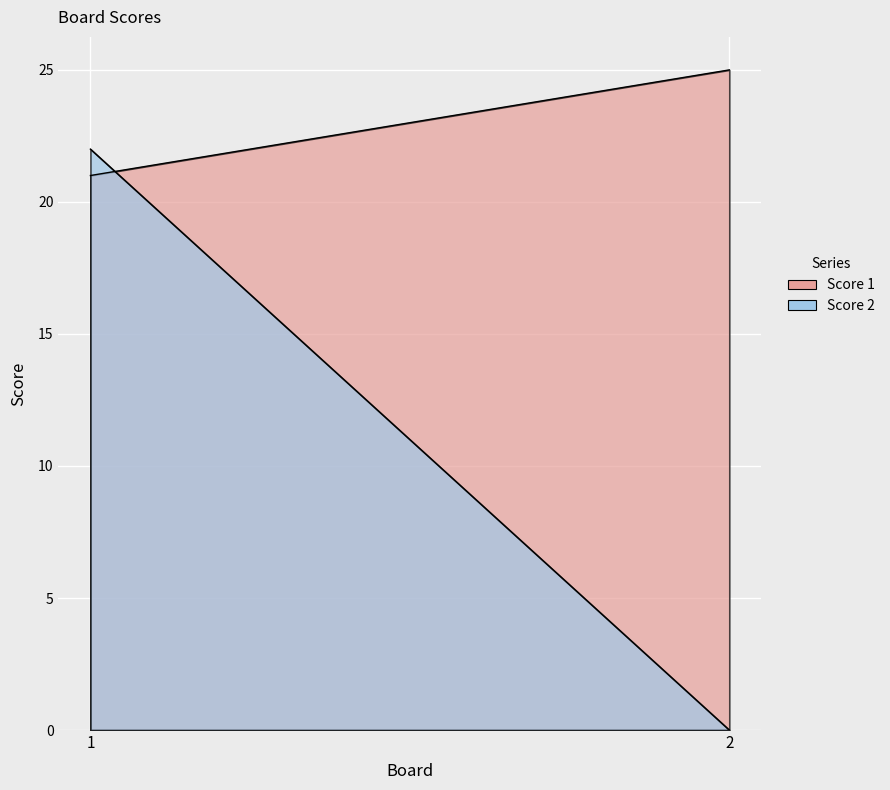

Where is Score 1 nearest to the value 23?

1